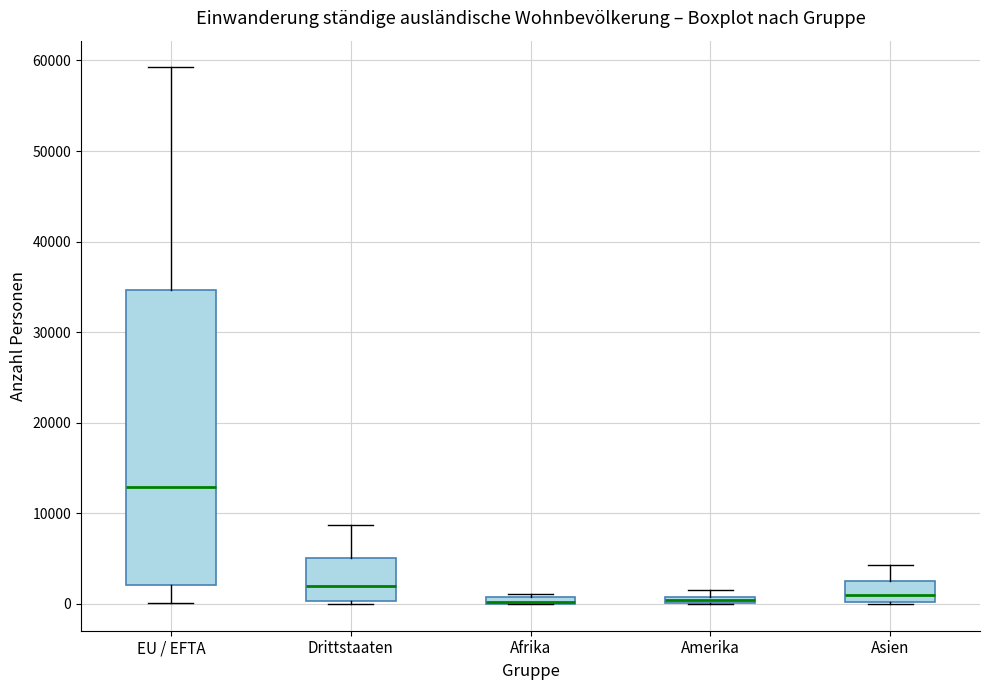

Where does the upper whisker of the box for Drittstaaten end on the y-axis? The values are not printed on the chart, so give them approximately, as read against the axis.

9000